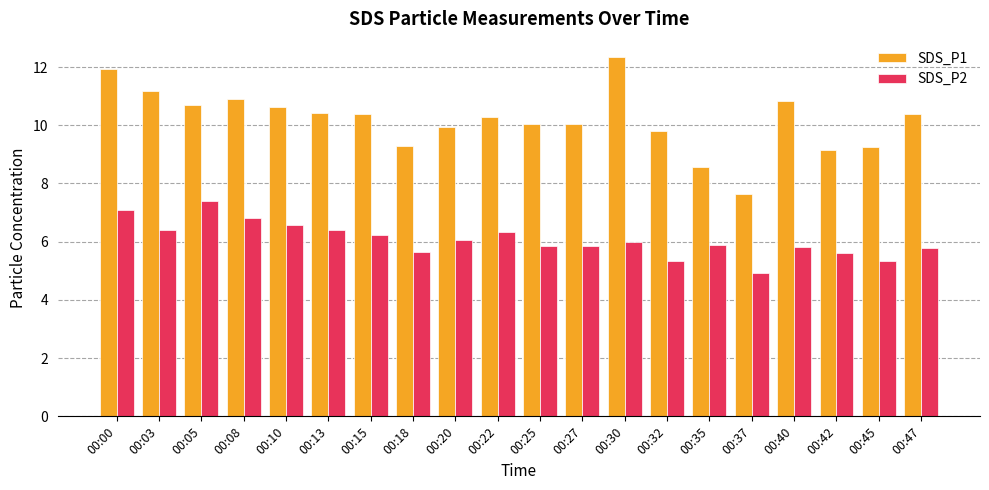

Rank the series at 00:32 from lowest to highest value.

SDS_P2, SDS_P1